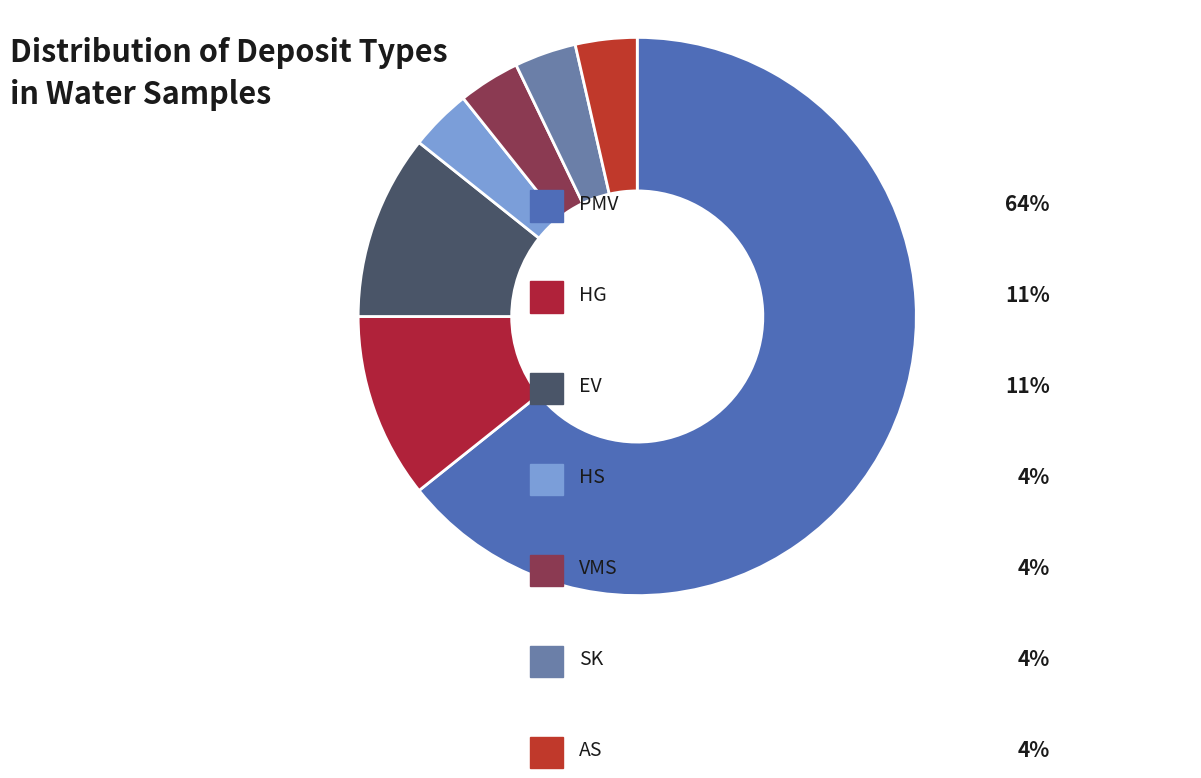

Count the number of slices in the pie.

7